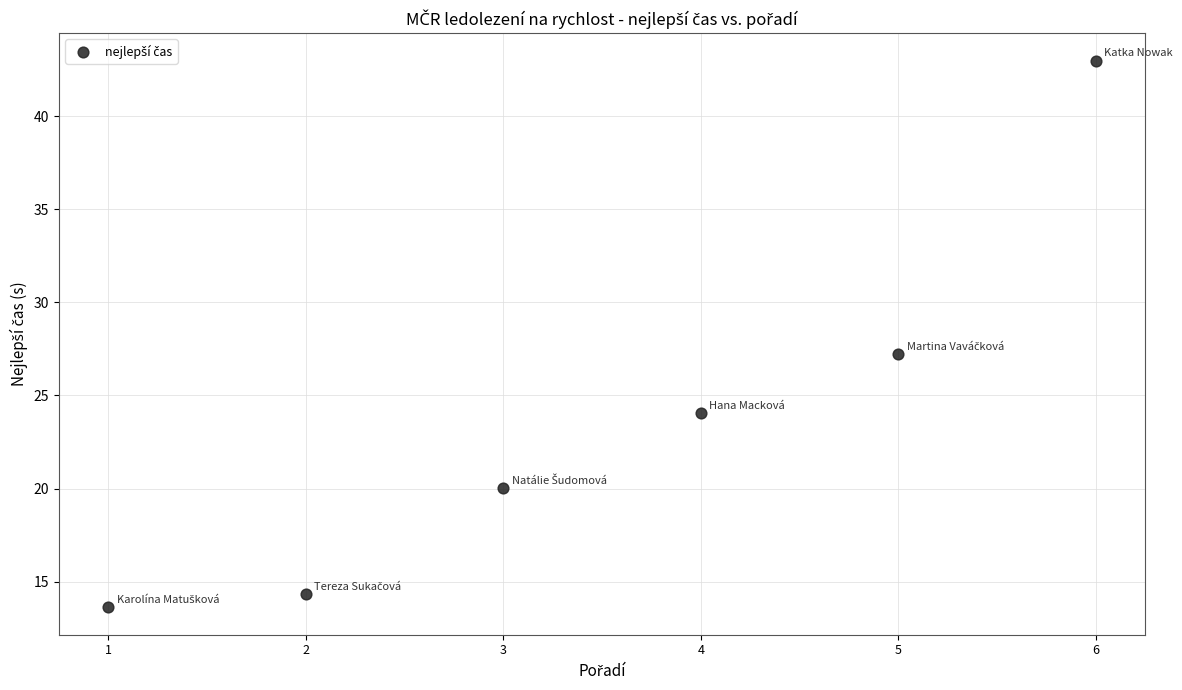

What is the range of Y values (max minus min)?

29.4